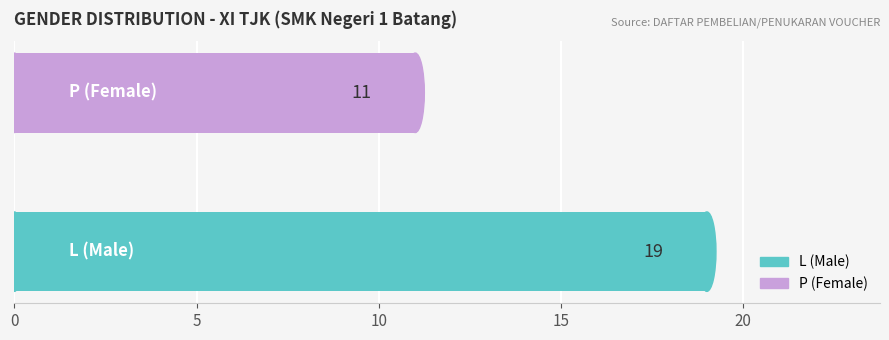

What is the greatest value displayed?

19